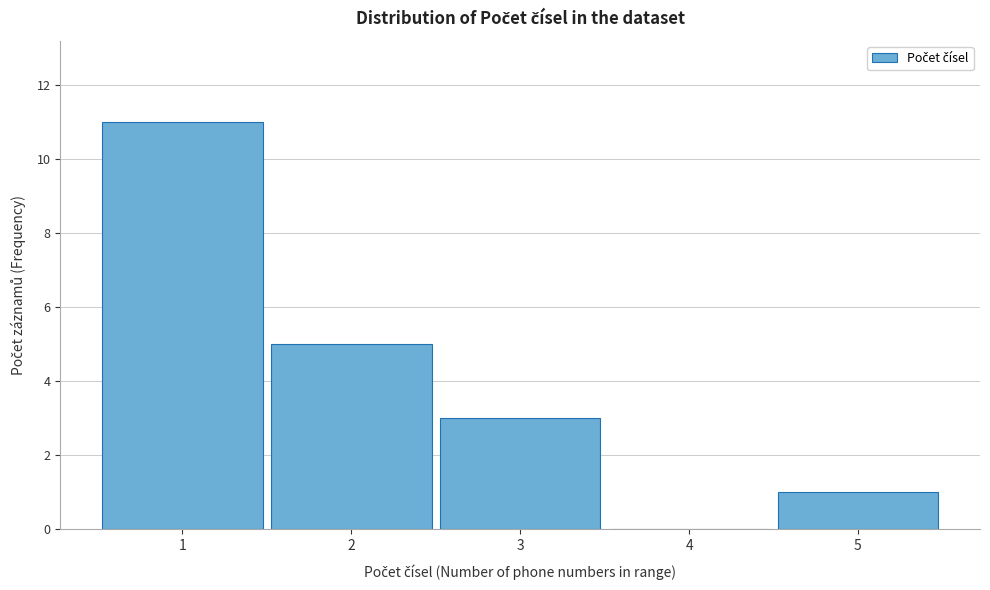

Reading left to right, list every bar in this chart as the range it spans on the x-axis followed by its height. The values are not printed on the chart, so give them approximately, as read against the axis.

0.5 to 1.5: 11
1.5 to 2.5: 5
2.5 to 3.5: 3
3.5 to 4.5: 0
4.5 to 5.5: 1